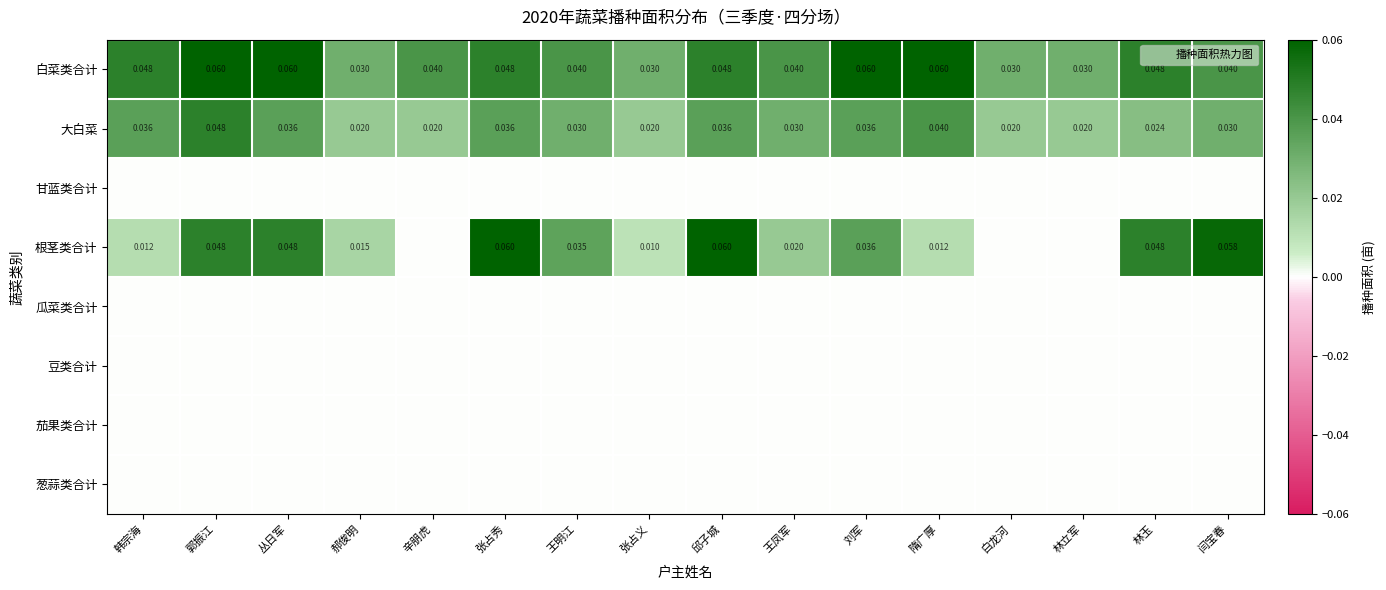

The value of 大白菜 at 王明江 is 0.1. True or false?

False